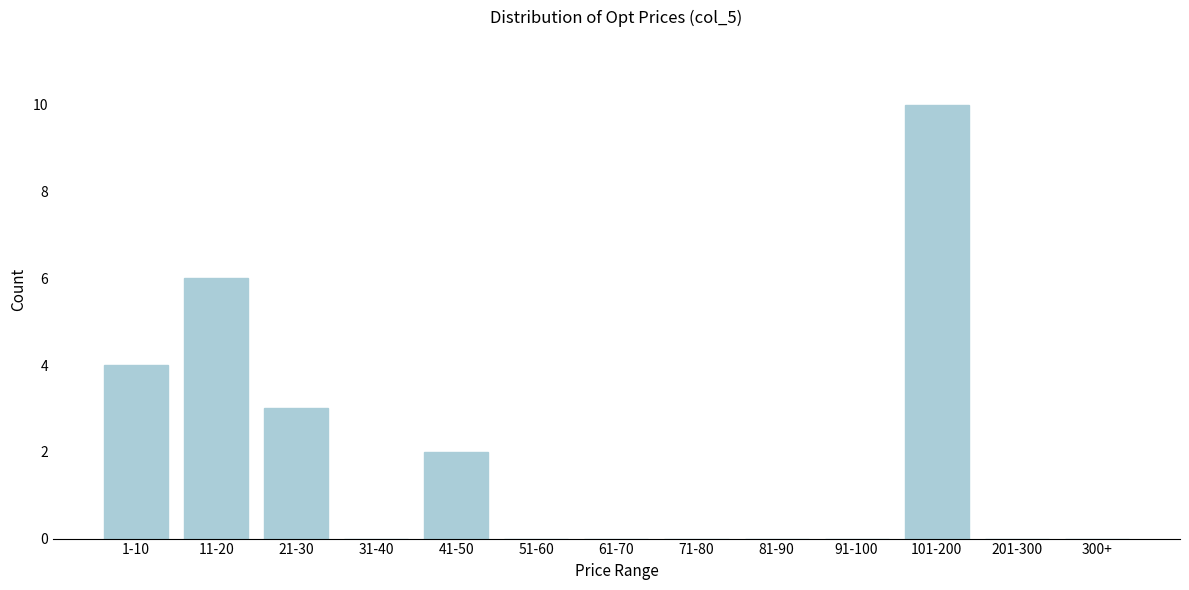

Reading right to left, list all the values displayed in this chart.

300+=0	201-300=0	101-200=10	91-100=0	81-90=0	71-80=0	61-70=0	51-60=0	41-50=2	31-40=0	21-30=3	11-20=6	1-10=4